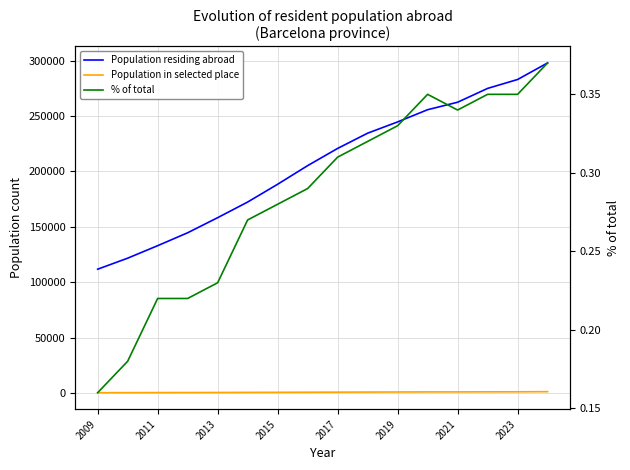

True or false: % of total has a value of 0.2 at 2009.

False